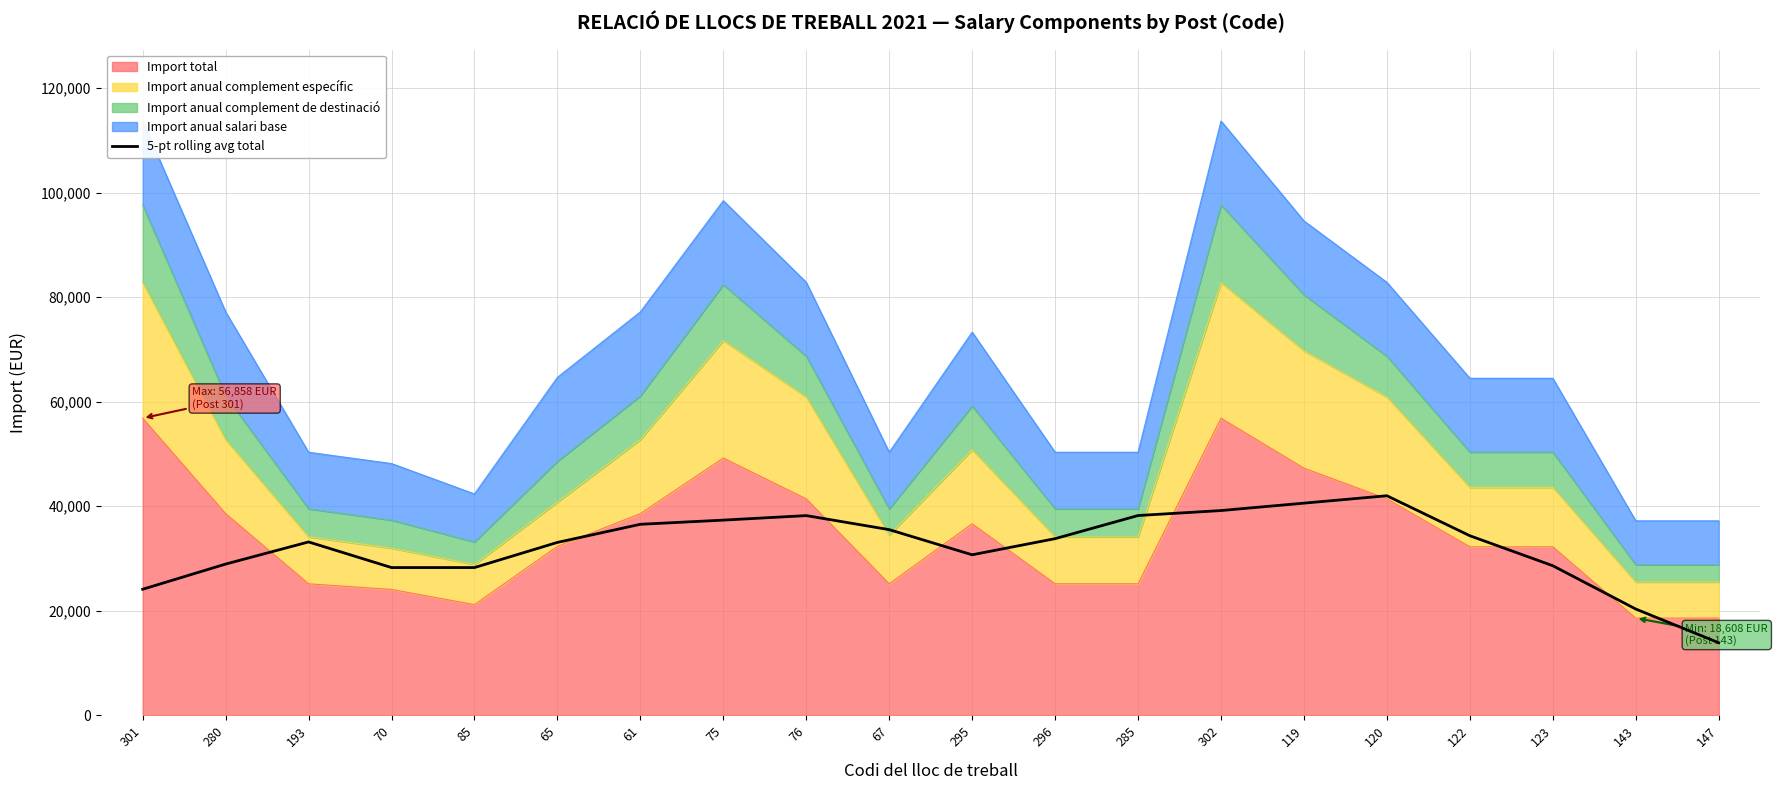

What is the change in value from 285 to 122?

-3865.6